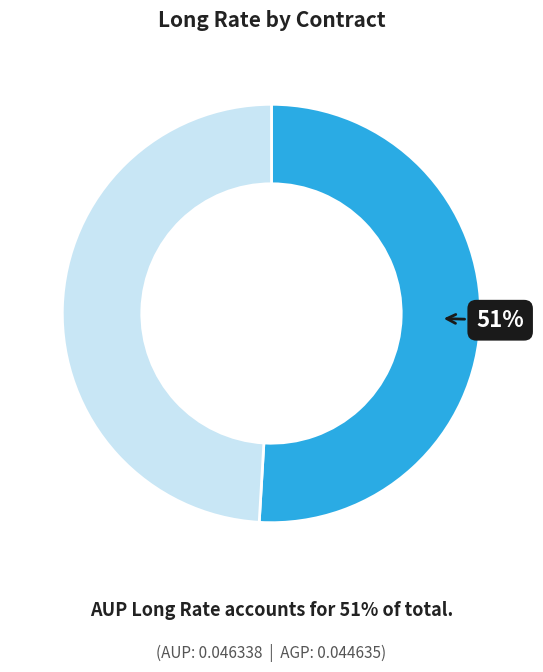

To the nearest percent, what is the average slice percentage?

50%